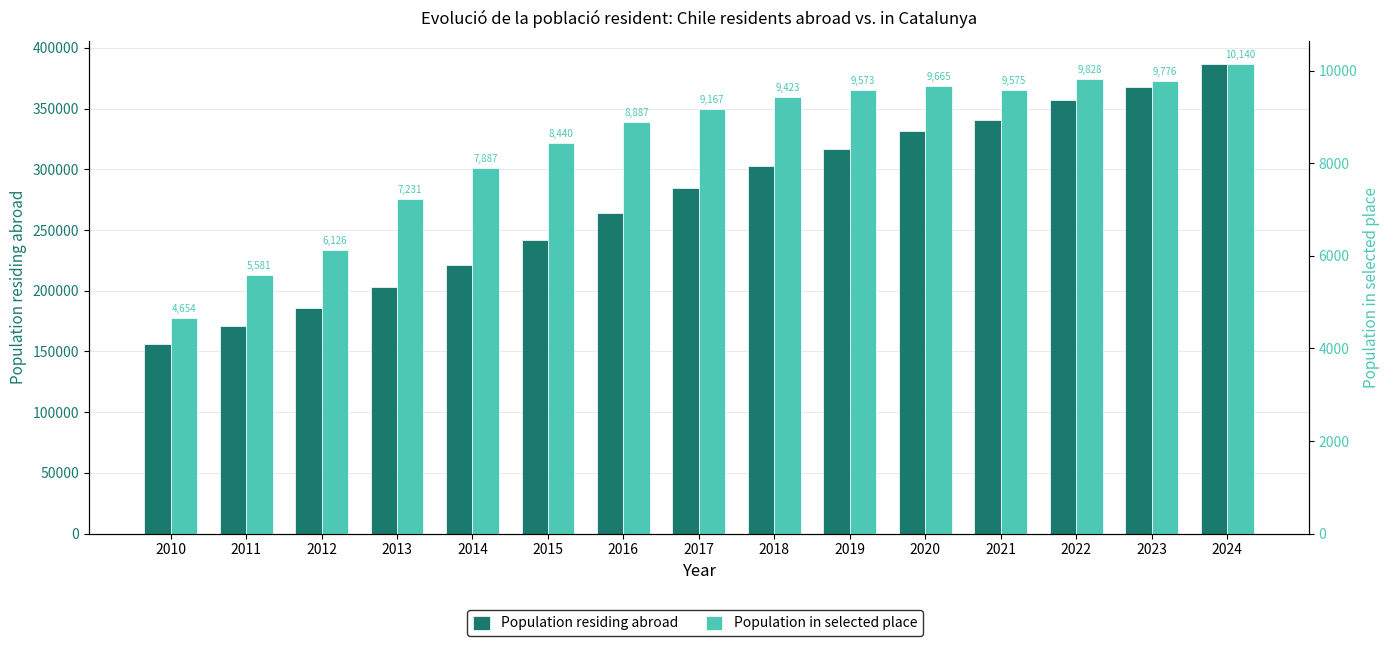

Which series changed the most between 2013 and 2015?

Population residing abroad